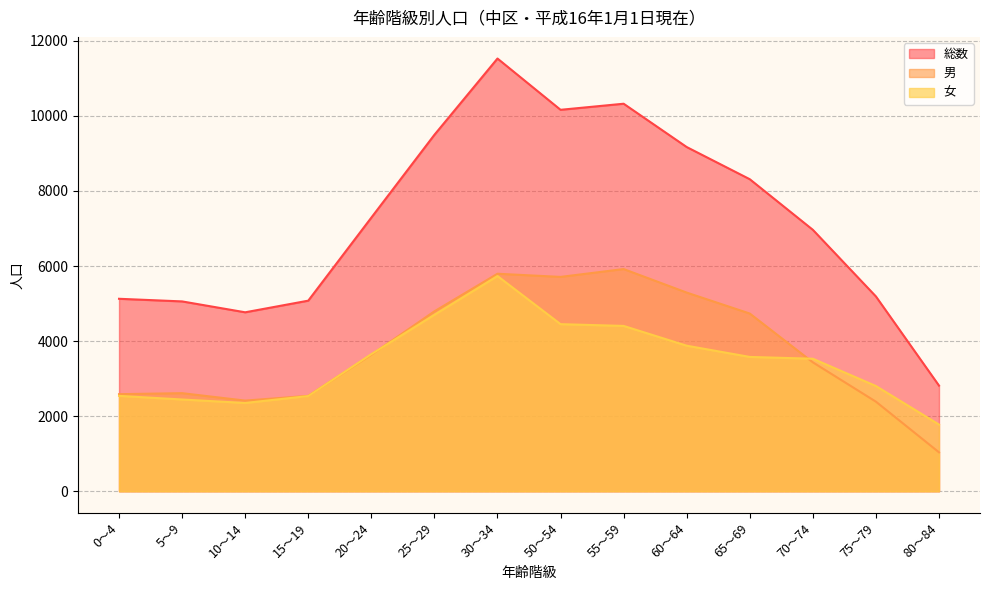

What is the difference between the second highest and second lowest values in the 男 series?

3408